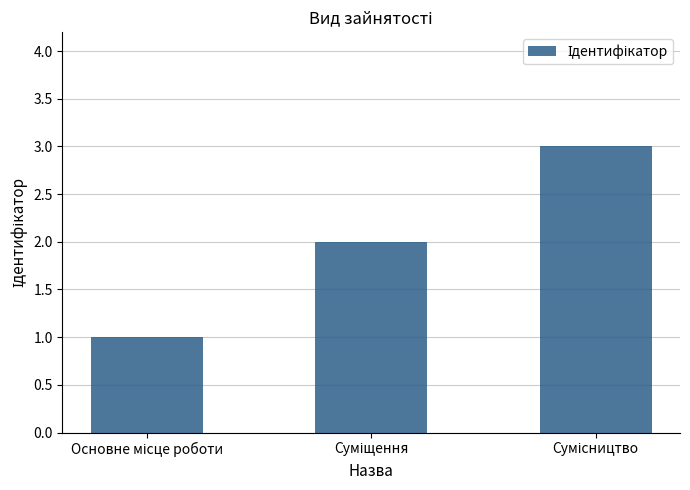

Are the bars grouped side by side (vs. stacked)?

No